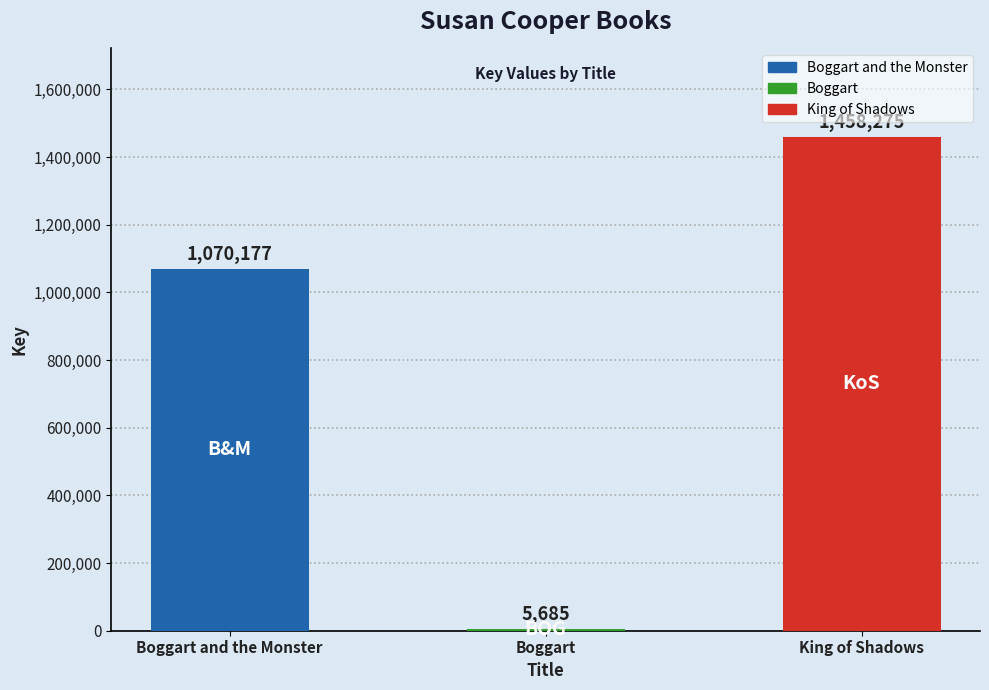

What is the change in value from Boggart and the Monster to Boggart?

-1064492